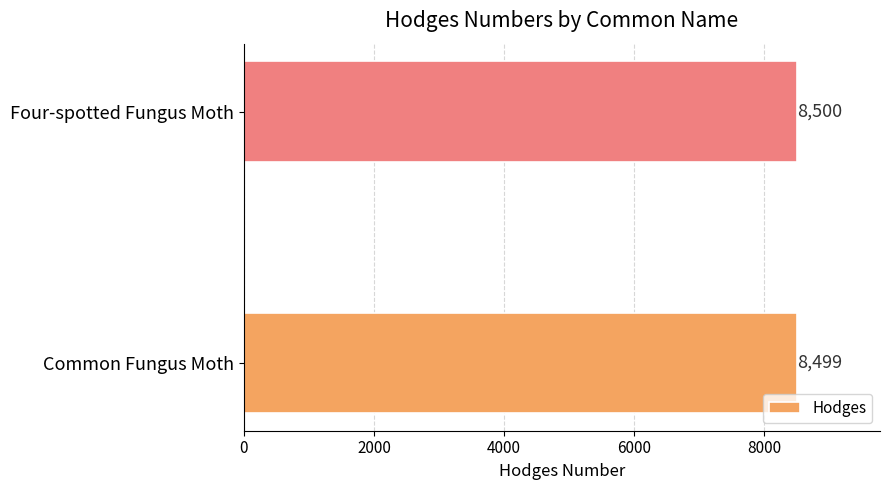

Reading bottom to top, extract all data points from this chart.

Common Fungus Moth=8499	Four-spotted Fungus Moth=8500